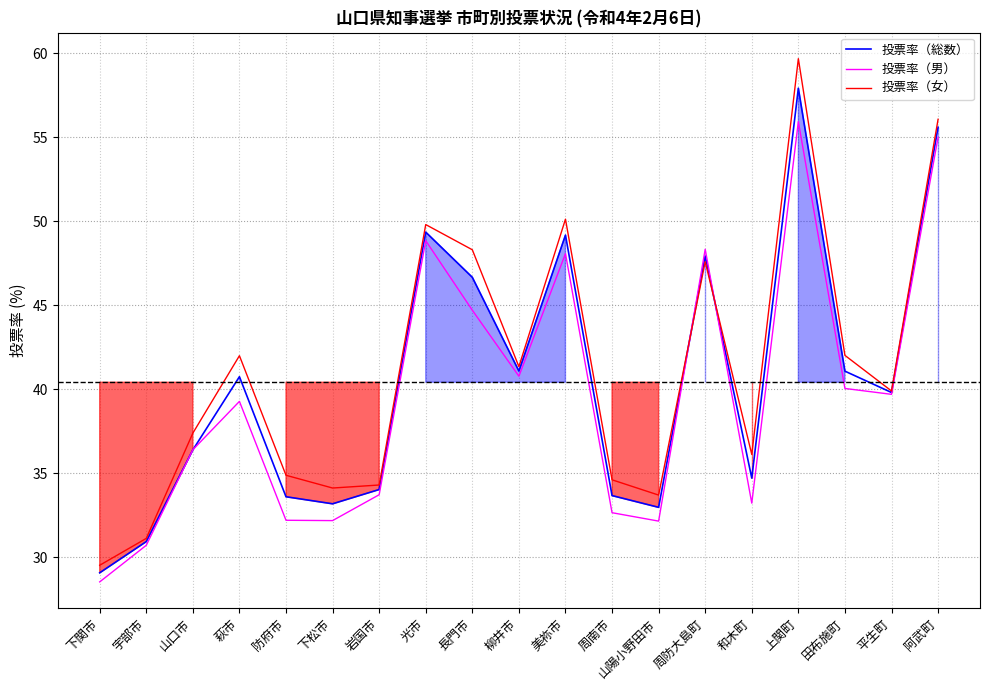

What is the lowest value of the 投票率（男） series?

28.5